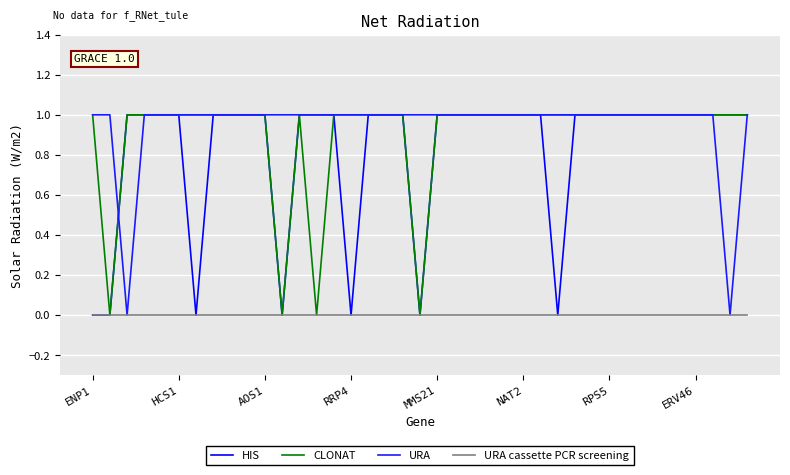

Does the chart have visible grid lines?

Yes